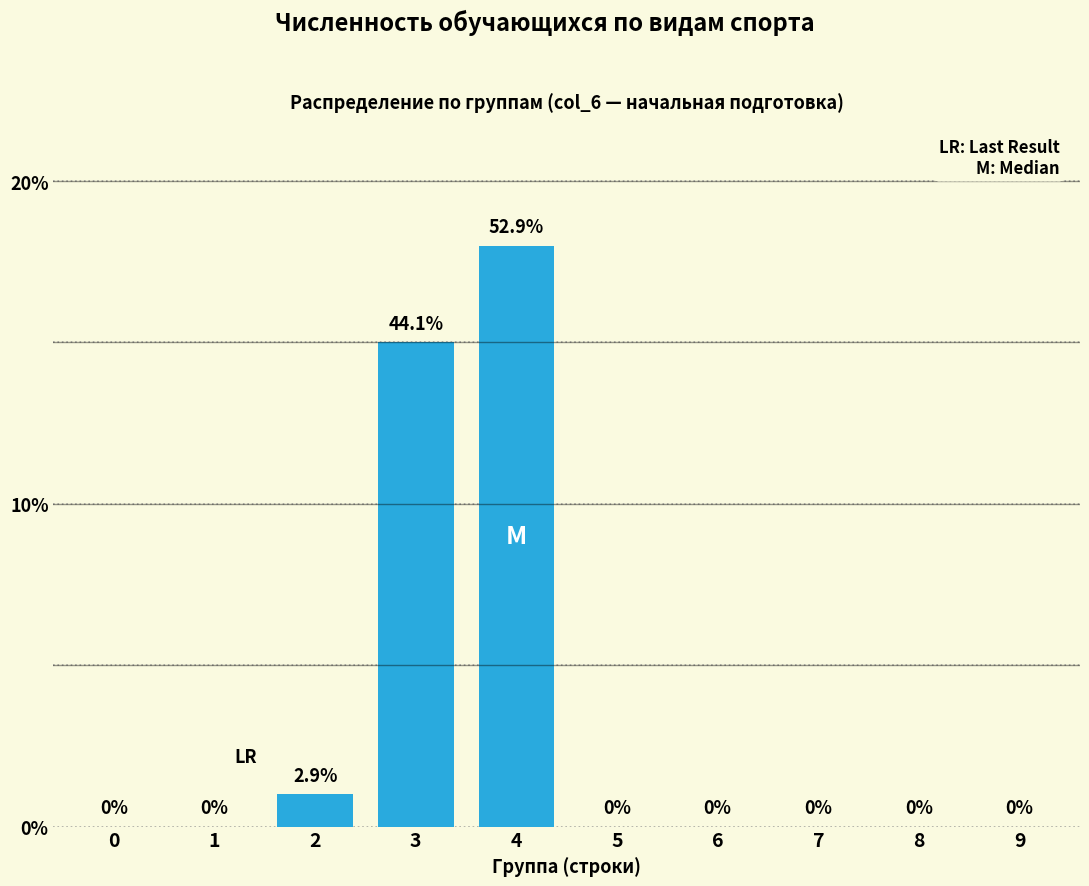

Reading right to left, what are all the values shown in this chart?

9=0	8=0	7=0	6=0	5=0	4=18	3=15	2=1	1=0	0=0